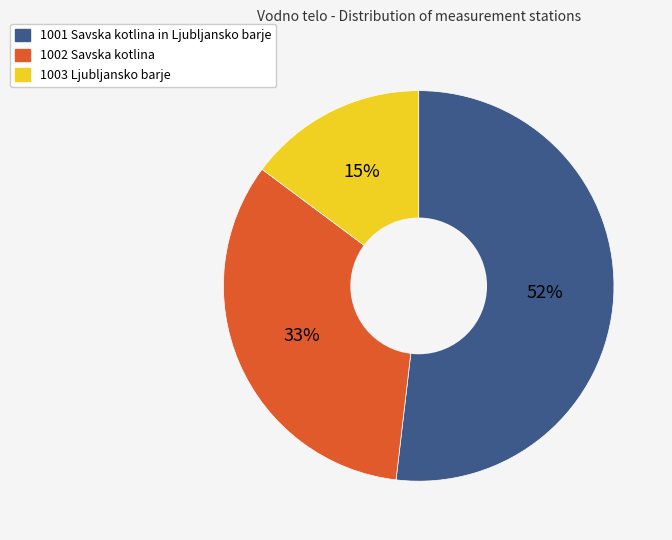

To the nearest percent, what is the combined percentage of 1002 Savska kotlina and 1001 Savska kotlina in Ljubljansko barje?

85%